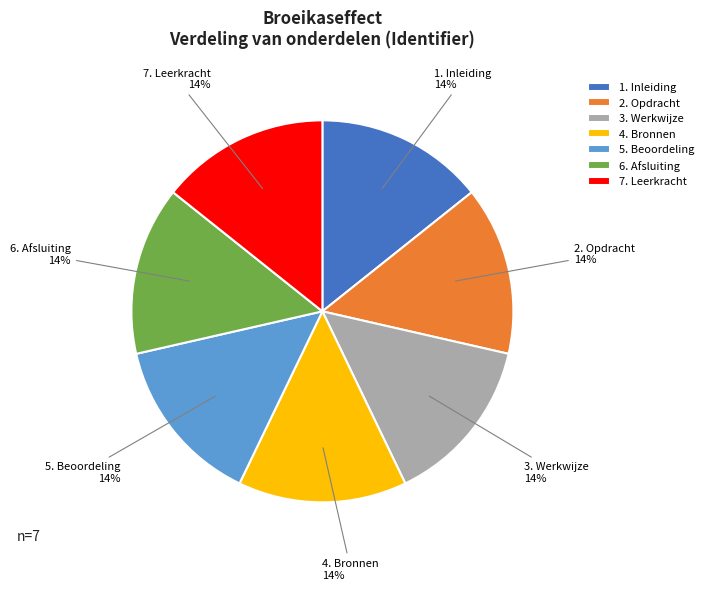

Does 5. Beoordeling account for over 50% of the chart?

No